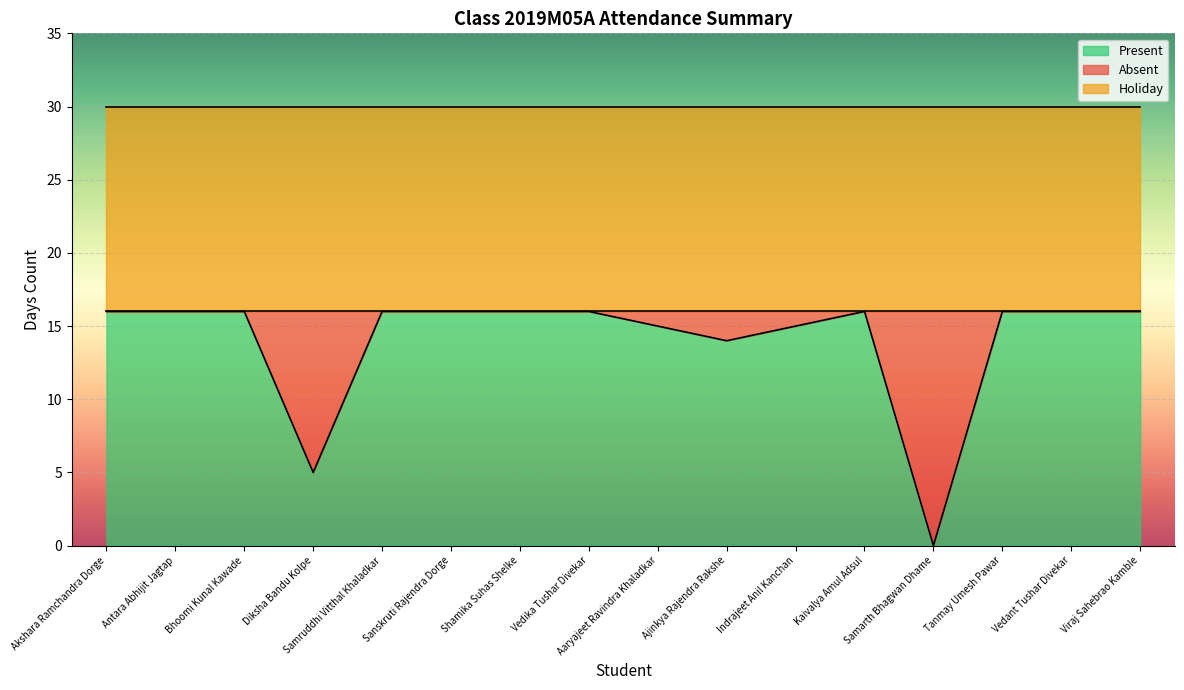

What is the maximum value for Holiday?

14